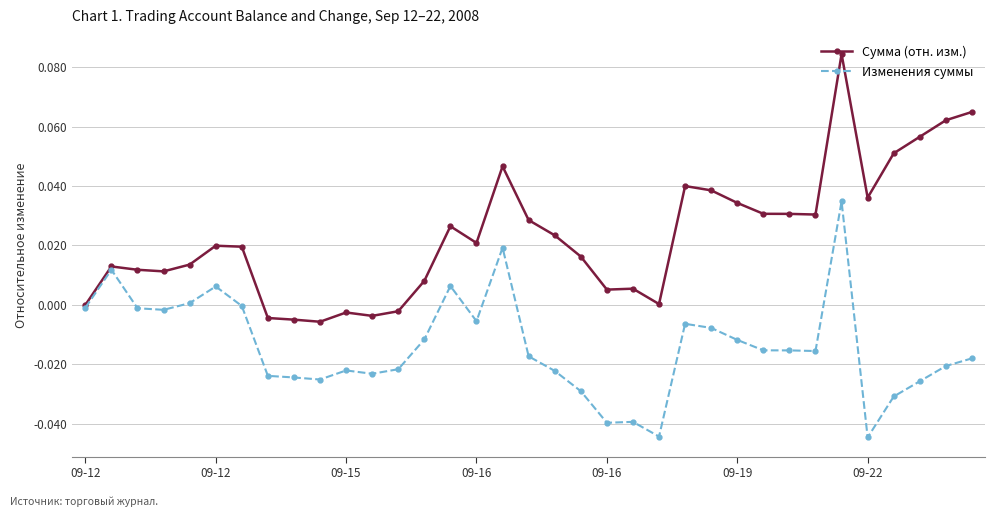

List the series in order of their peak value, highest first.

Сумма (отн. изм.), Изменения суммы